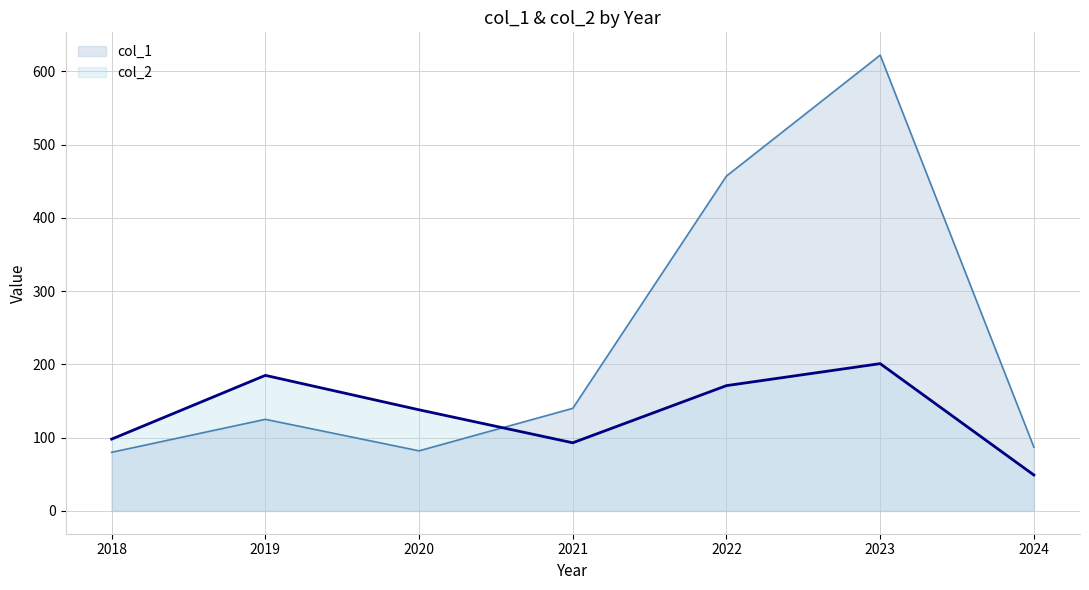

How many data points does each series have?

7